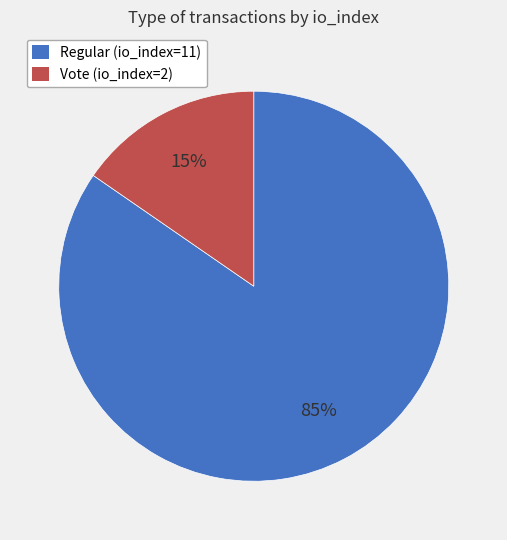

Rank the categories by value from lowest to highest.

Vote (io_index=2), Regular (io_index=11)